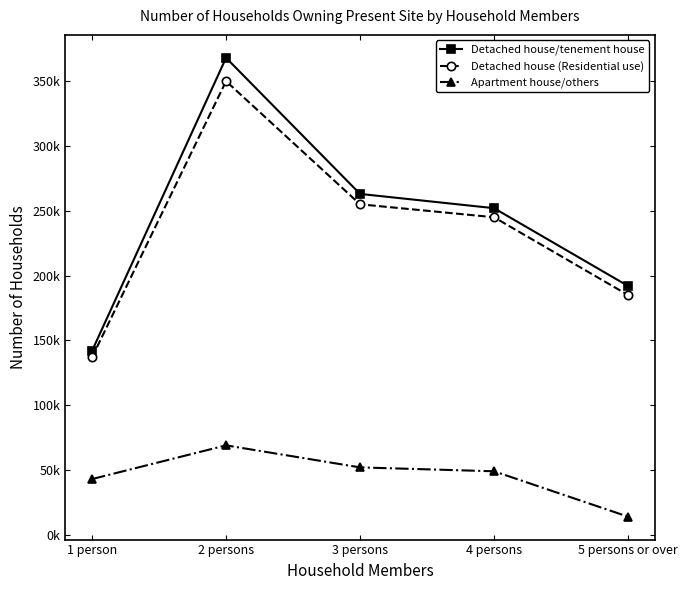

What are all the series names shown in the legend?

Detached house/tenement house, Detached house (Residential use), Apartment house/others